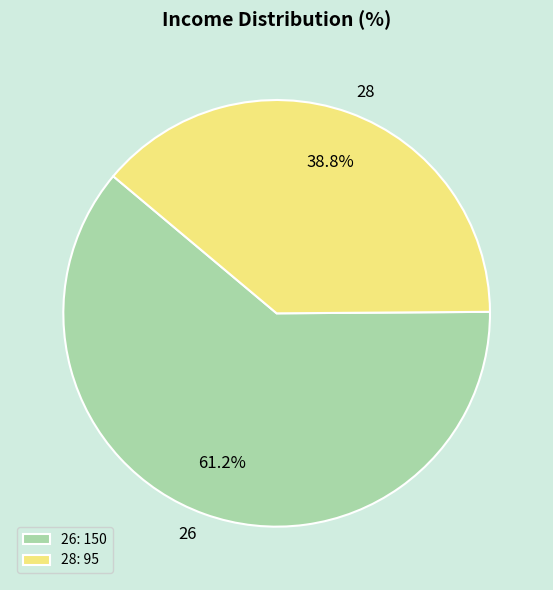

Which slice is the largest?

26